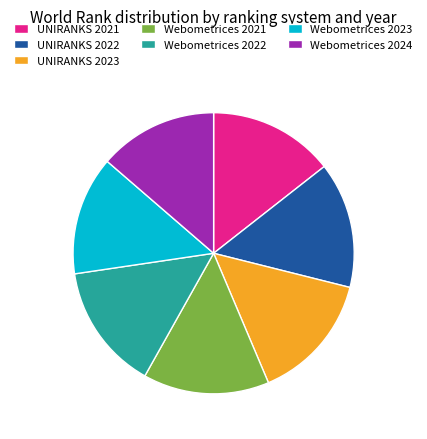

Is the sum of Webometrices 2024 and UNIRANKS 2022 greater than half?

No